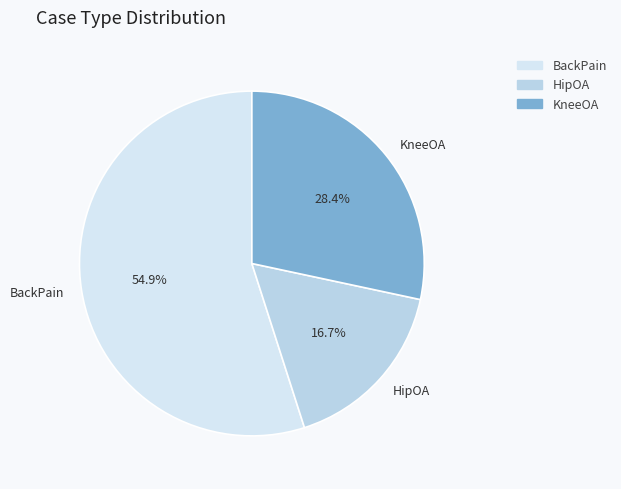

To the nearest percent, what is the difference between the KneeOA and HipOA slice percentages?

12%